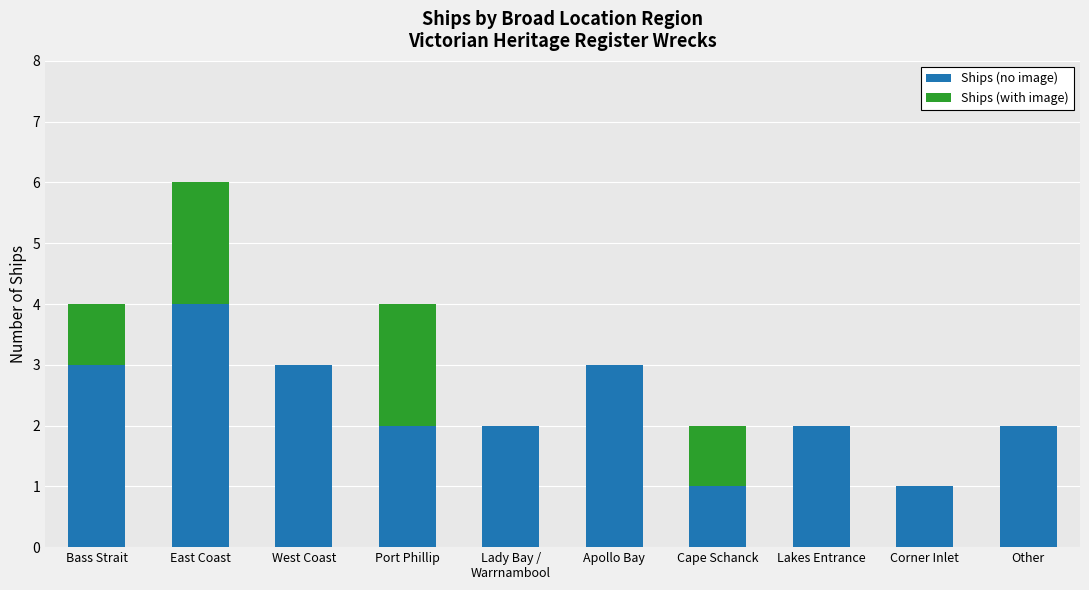

Read the Ships (no image) value at East Coast.

4